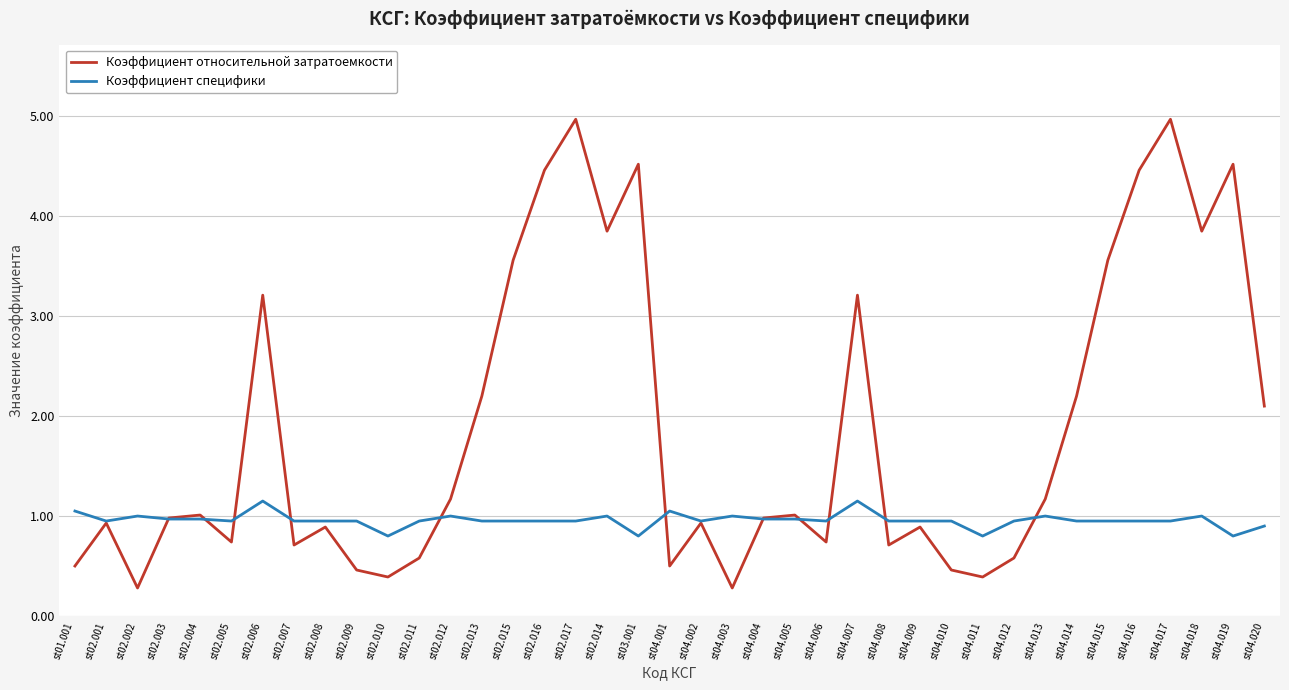

What is the smallest value displayed?

0.3